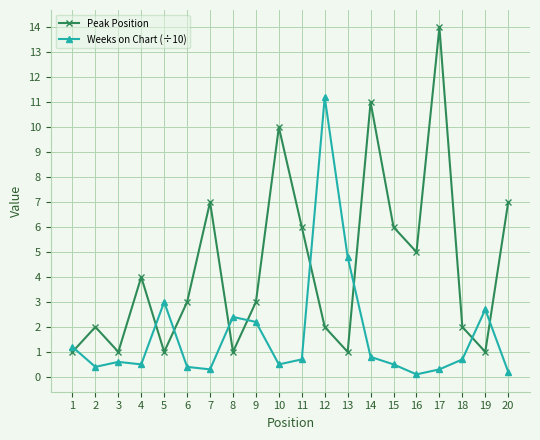

Is the value of Weeks on Chart (÷10) at 19 greater than the value of Peak Position at 11?

No